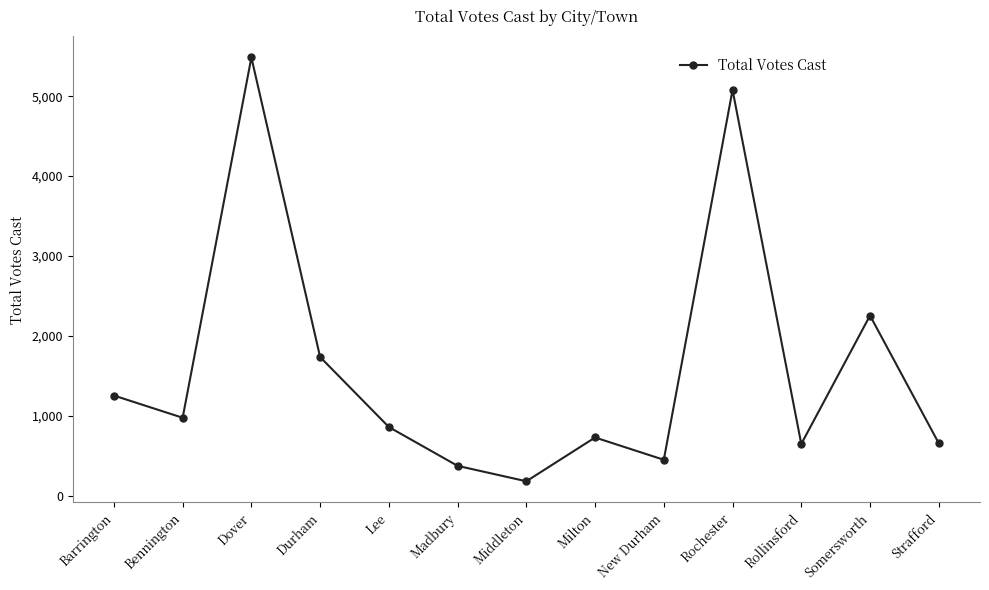

What is the smallest value displayed?

180